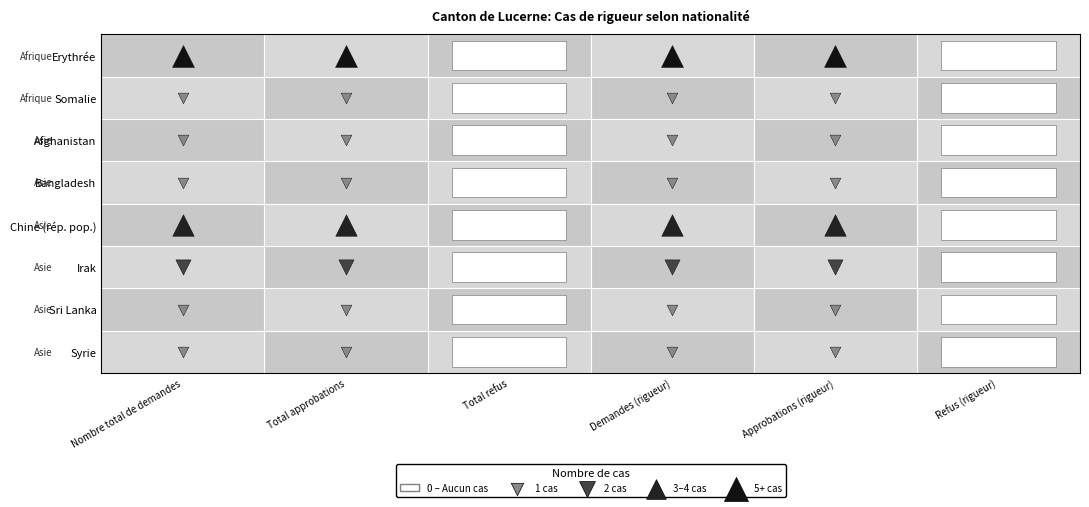

The value of Chine (rép. pop.) at Afghanistan is 0. True or false?

True